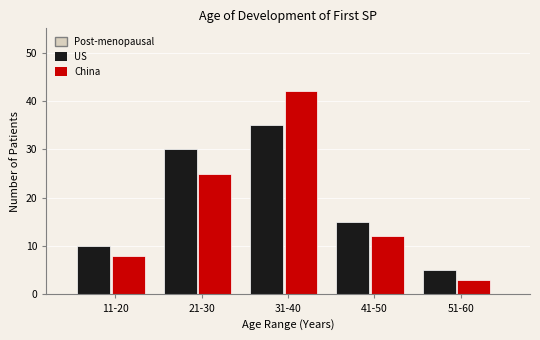

Reading right to left, list all the values displayed in this chart.

US: 51-60=5	41-50=15	31-40=35	21-30=30	11-20=10
China: 51-60=3	41-50=12	31-40=42	21-30=25	11-20=8